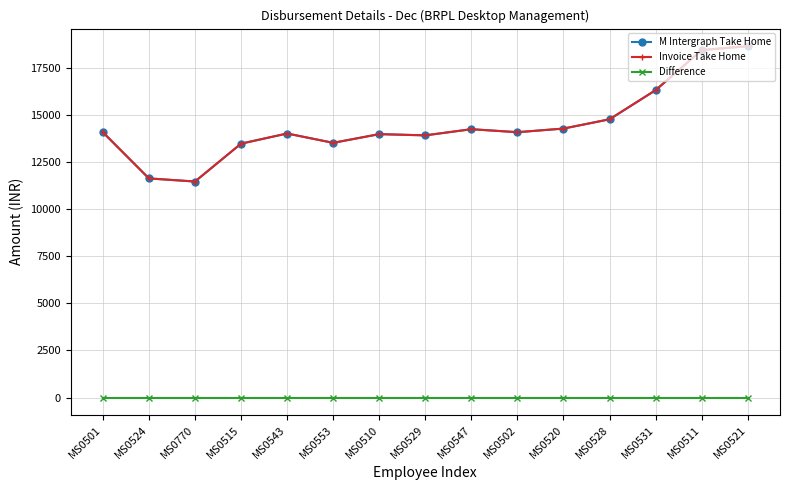

Is this an area chart (filled region under the line)?

No